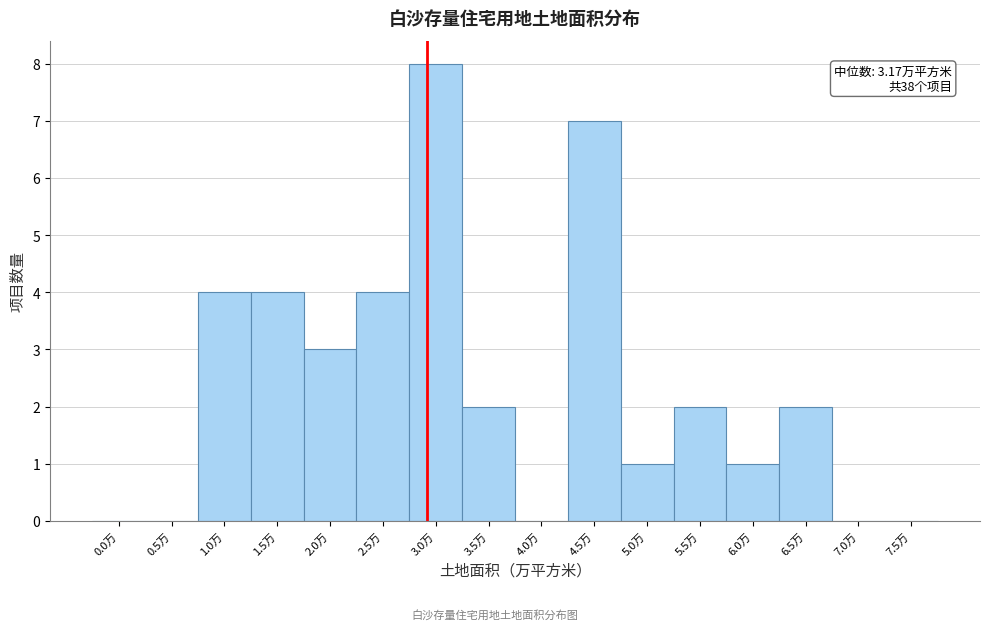

Reading left to right, what are all the values shown in this chart?

0.0万=0	0.5万=0	1.0万=4	1.5万=4	2.0万=3	2.5万=4	3.0万=8	3.5万=2	4.0万=0	4.5万=7	5.0万=1	5.5万=2	6.0万=1	6.5万=2	7.0万=0	7.5万=0